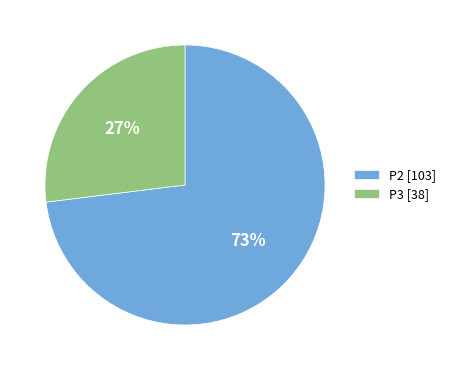

Which slice represents more than half of the pie?

P2 [103]